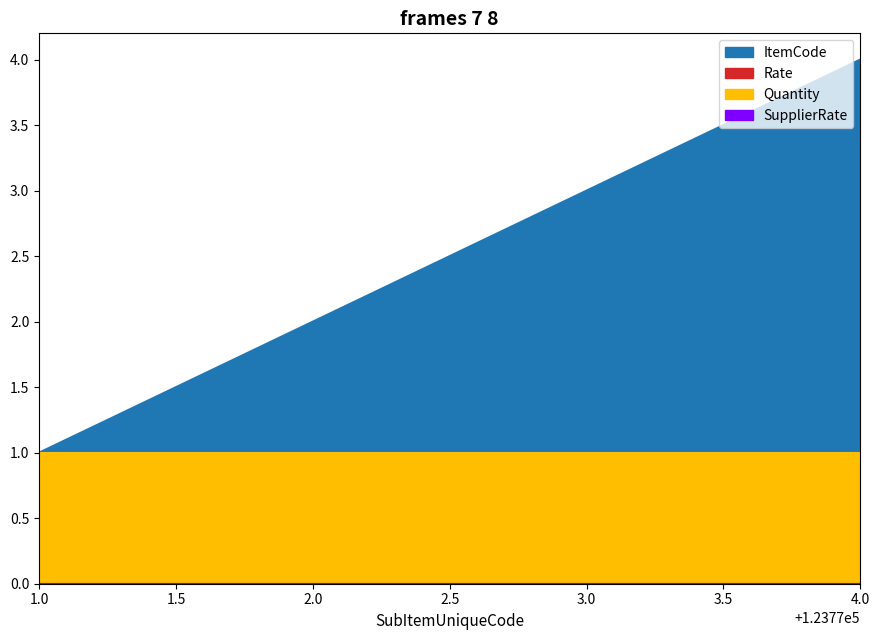

At which label does Quantity reach its minimum?

123771